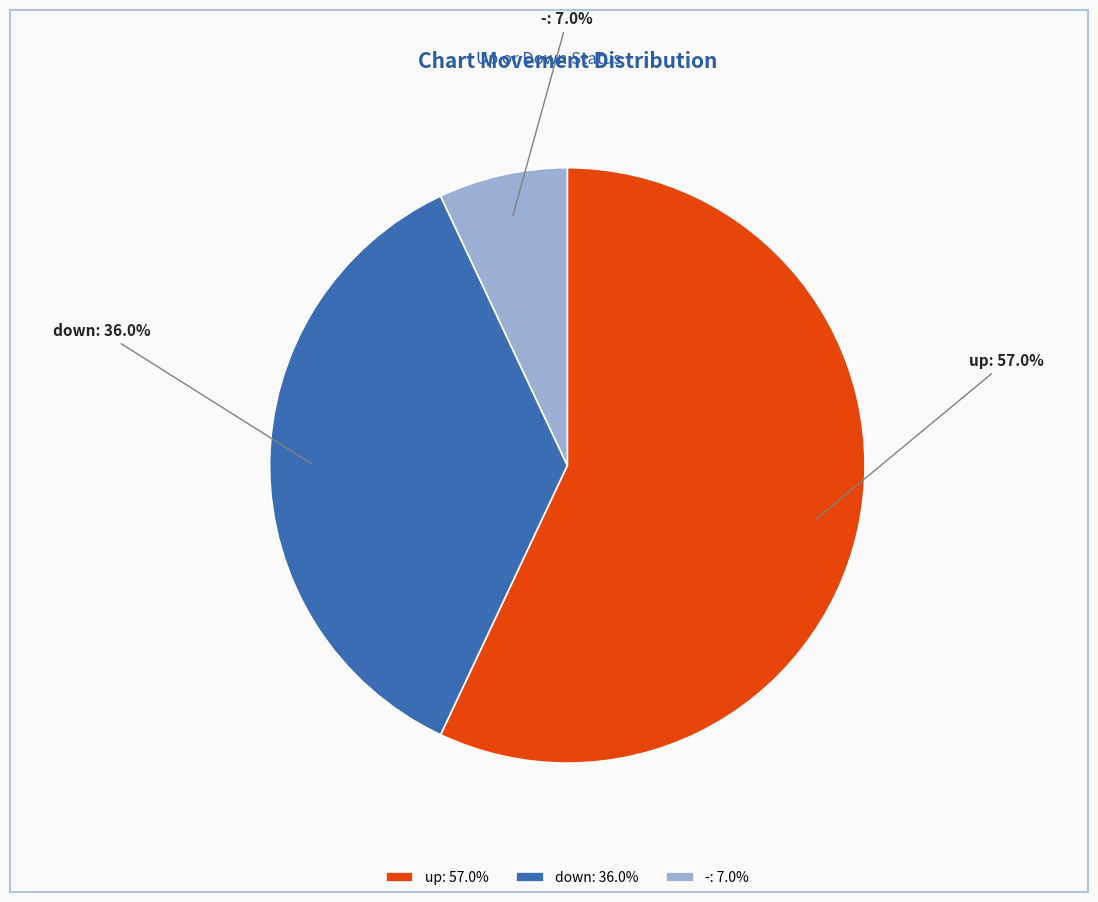

What is the largest slice in the pie chart?

up